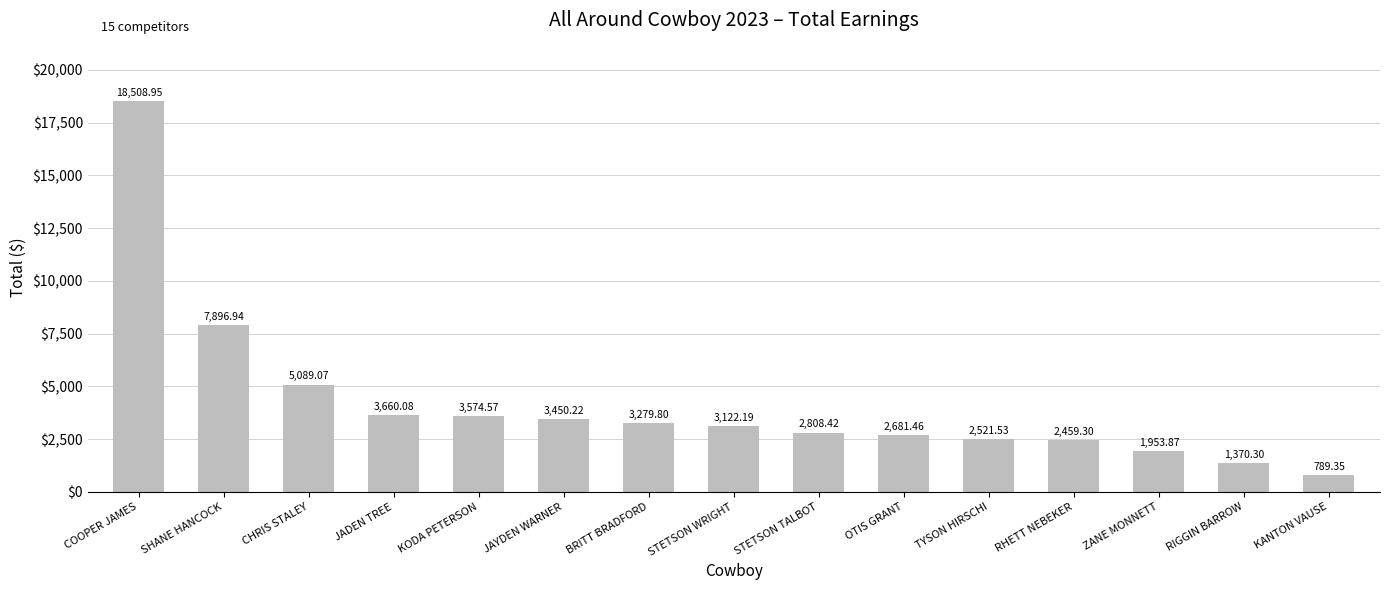

Between RIGGIN BARROW and KODA PETERSON, which is larger?

KODA PETERSON